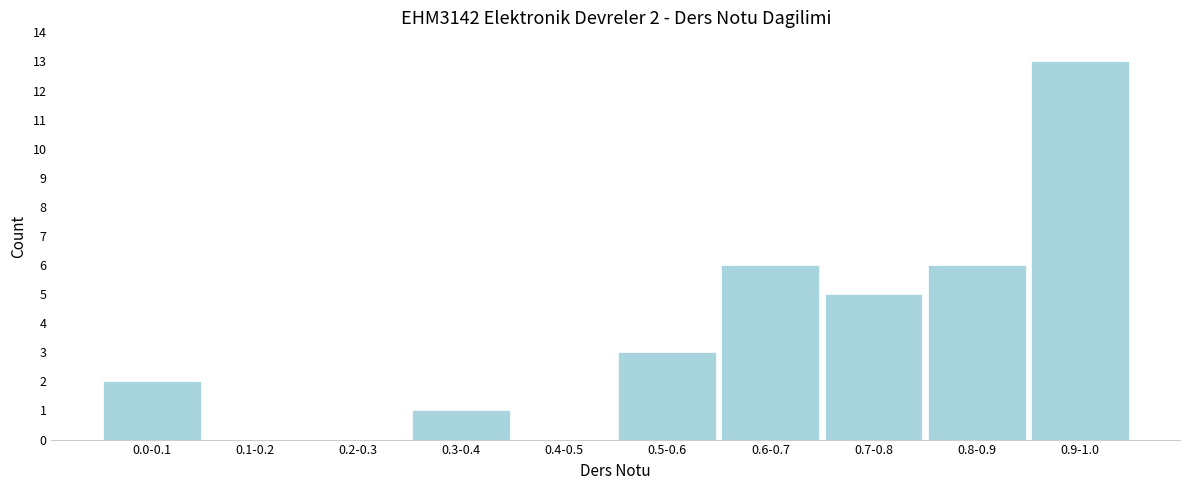

Reading left to right, transcribe all the data shown in this chart.

0.0-0.1=2	0.1-0.2=0	0.2-0.3=0	0.3-0.4=1	0.4-0.5=0	0.5-0.6=3	0.6-0.7=6	0.7-0.8=5	0.8-0.9=6	0.9-1.0=13